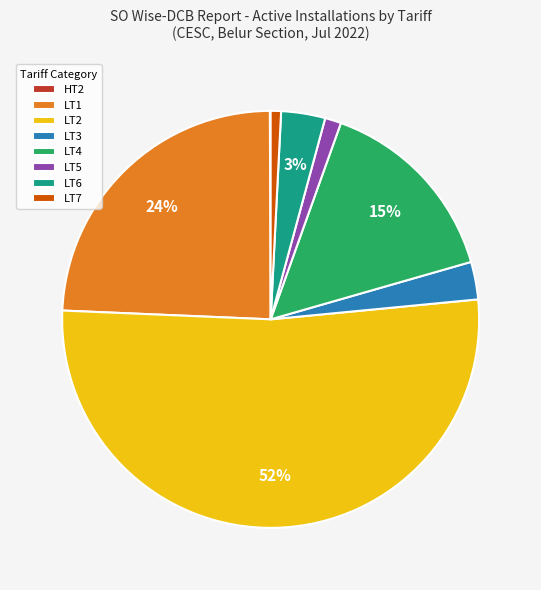

The LT7 slice represents 11% of the pie. True or false?

False